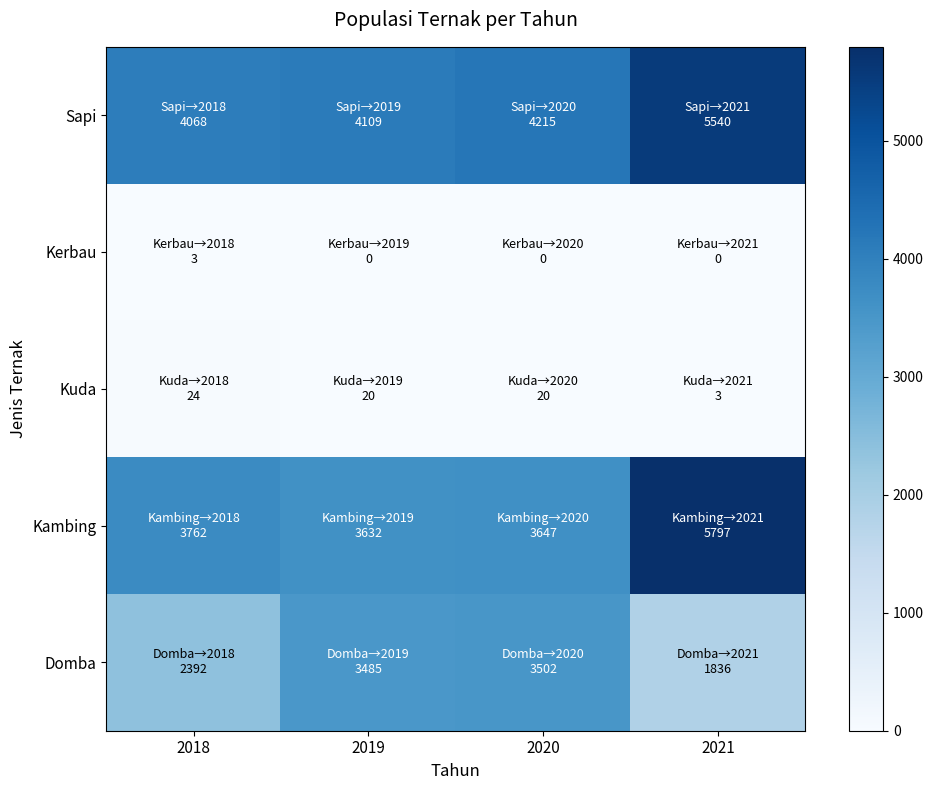

At which category is the sum across all series the highest?

2021